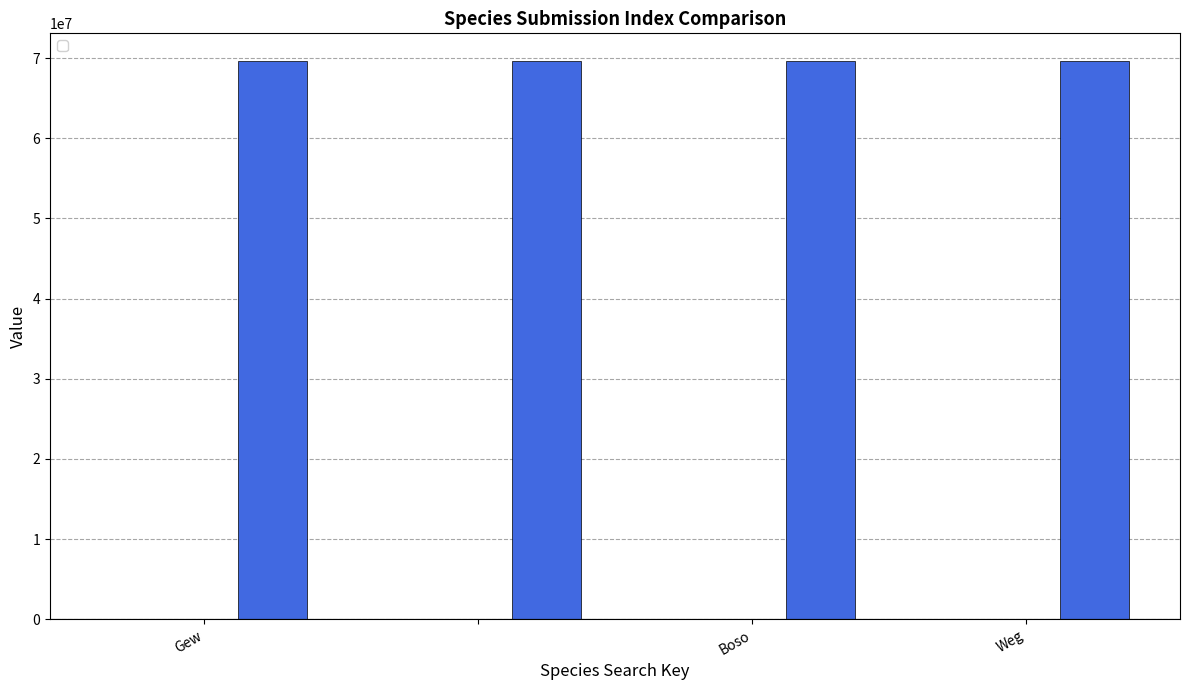

How many bars are there in each group?

3